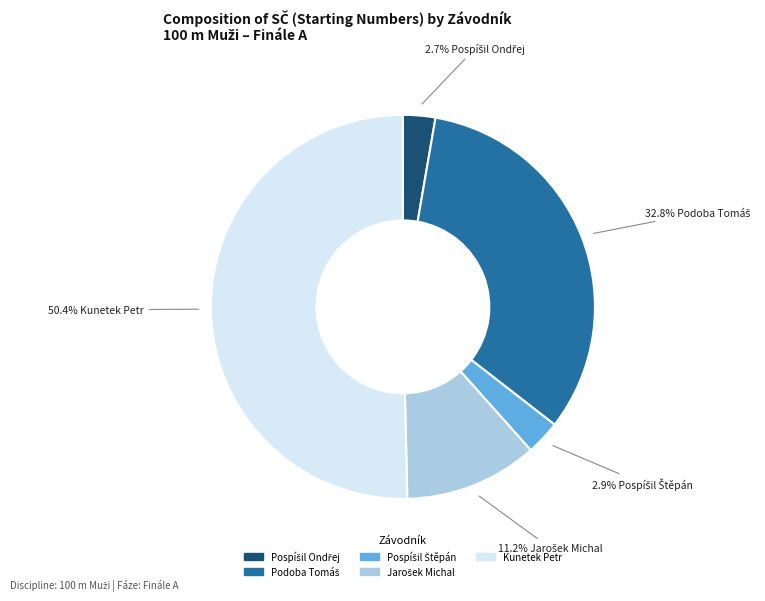

How many slices are in this pie chart?

5